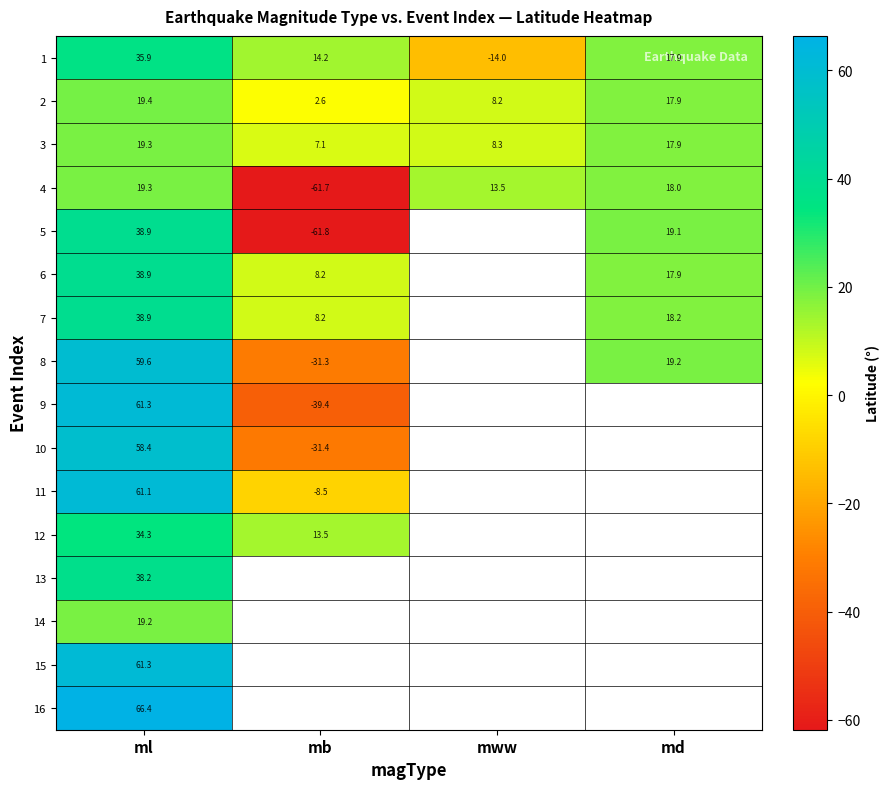

Is the value of 10 at mb greater than the value of 7 at md?

No